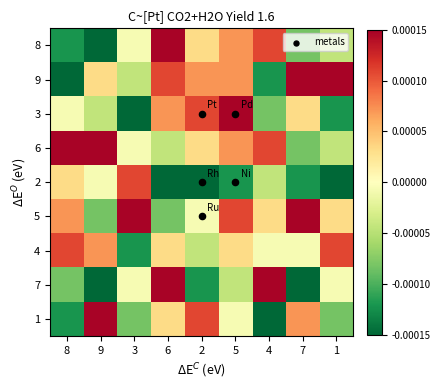

Which label corresponds to the largest value in the chart?

6